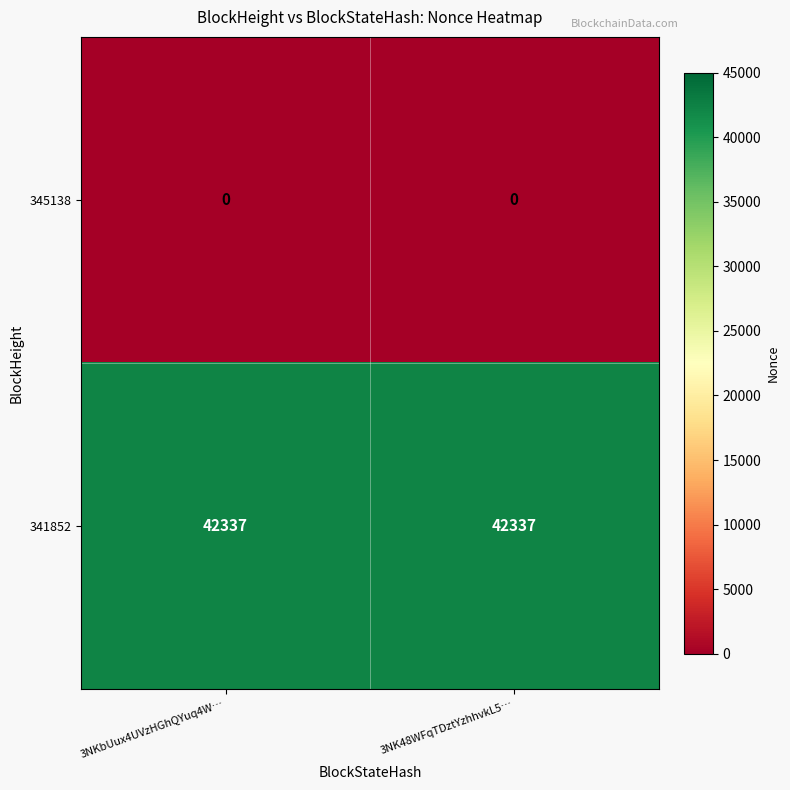

What is the spread (max minus min) of values at 3NK48WFqTDztYzhhvkL5…?

42337